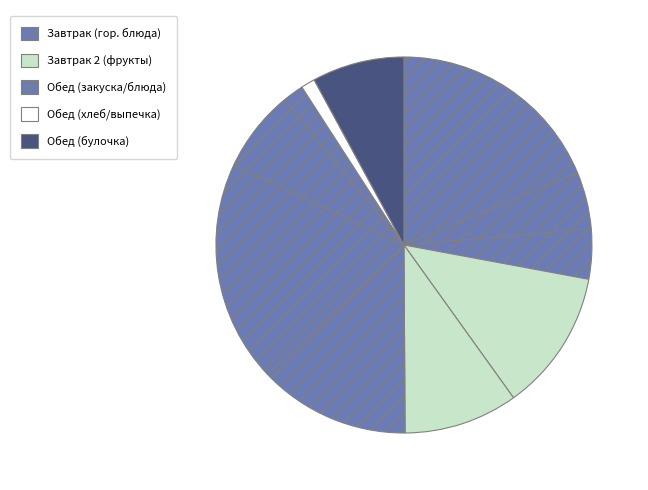

To the nearest percent, what is the difference between the largest and smallest slice percentages?

18%